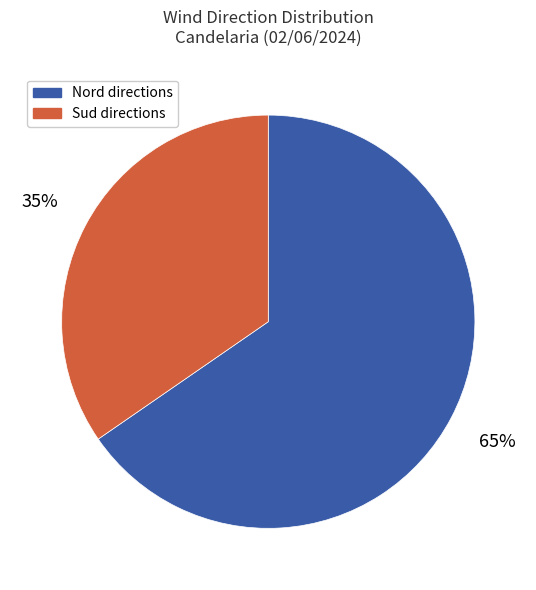

Which category has the biggest portion of the pie?

Nord directions